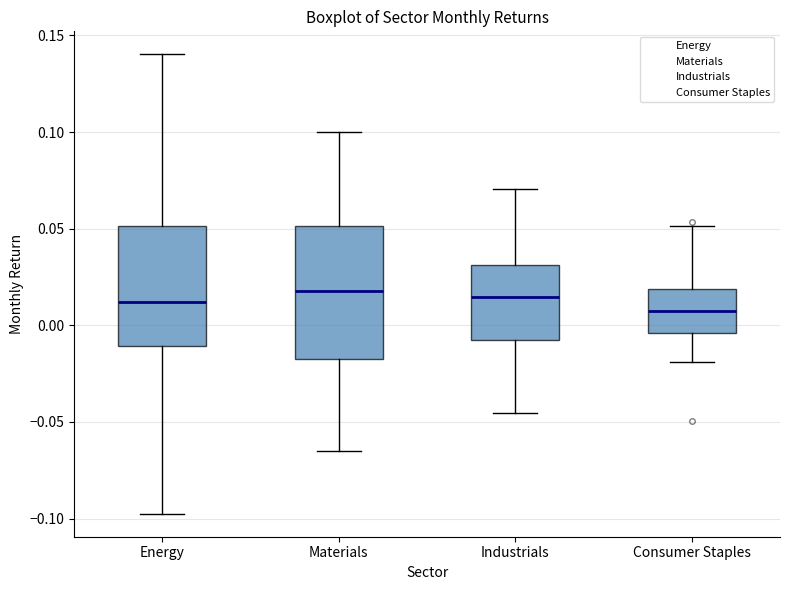

Where does the median line of the box for Consumer Staples sit on the y-axis? The values are not printed on the chart, so give them approximately, as read against the axis.

0.005